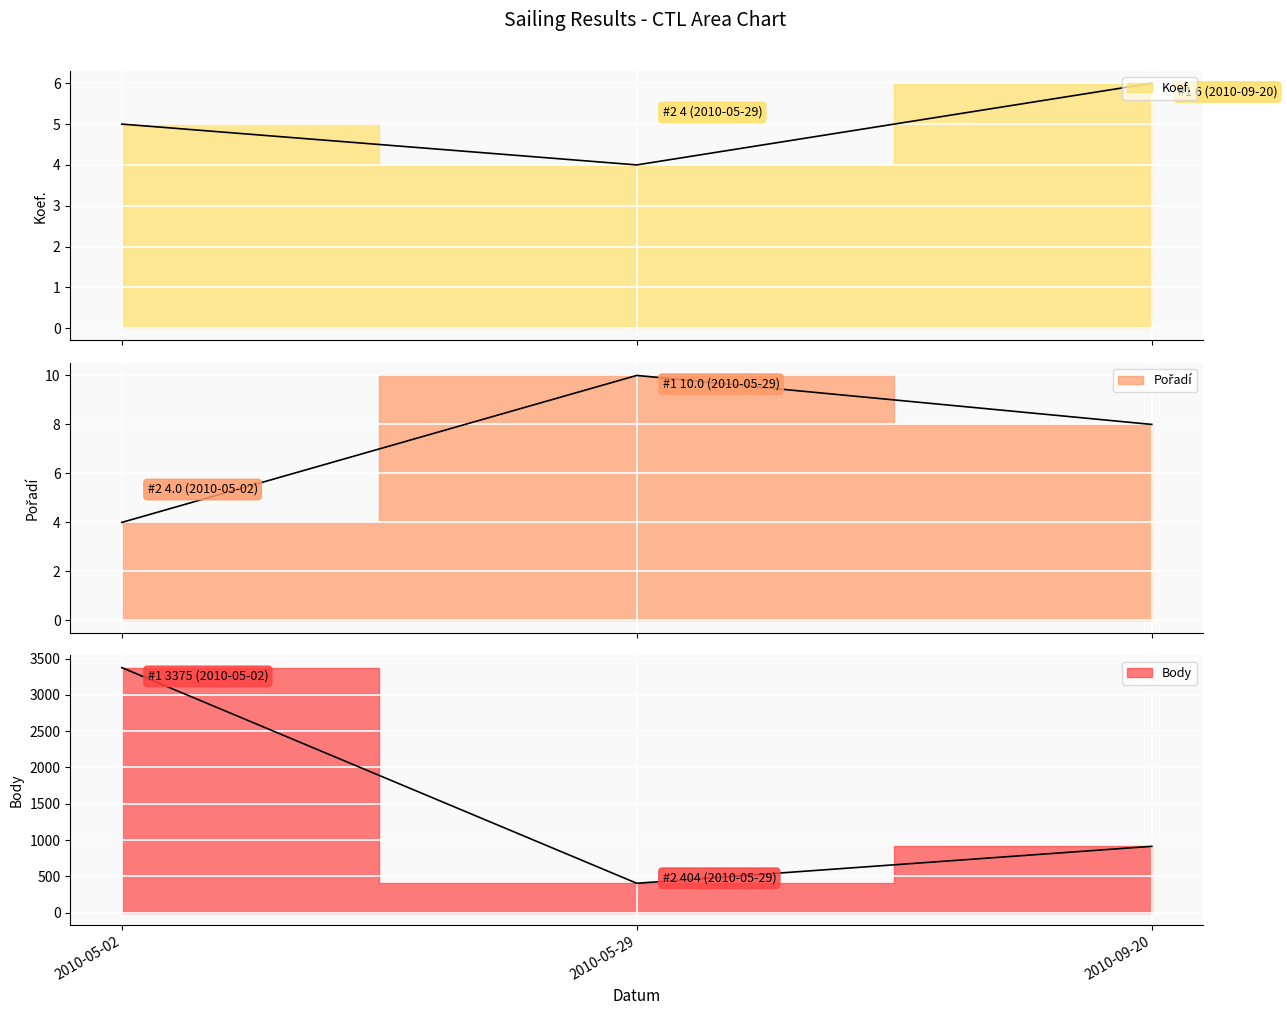

Reading right to left, list all the values displayed in this chart.

Koef. line: 6	4	5
Pořadí line: 8	10	4
Body line: 913	404	3375